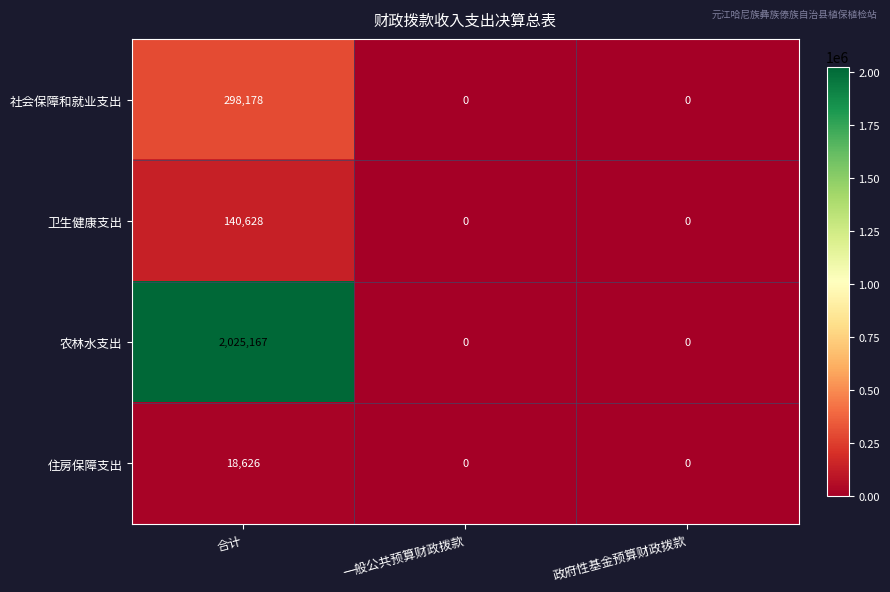

What value does the 社会保障和就业支出 series have at 合计?

298178